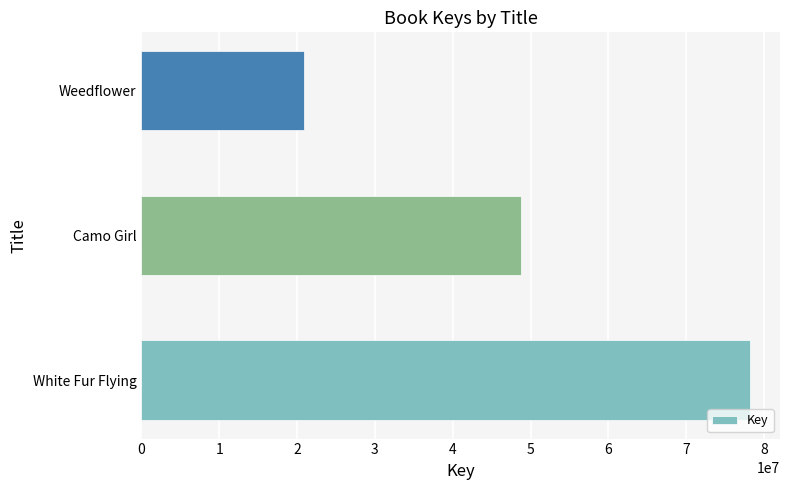

True or false: the data shows 78141489 at White Fur Flying.

True